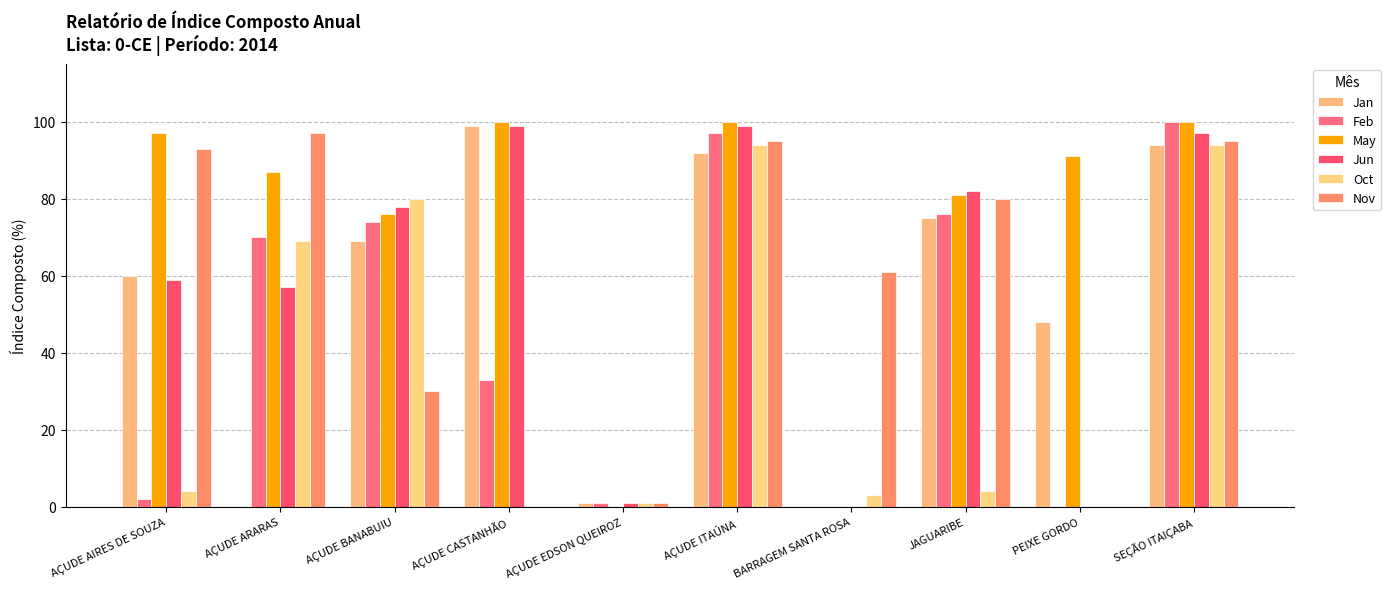

Is it true that Feb equals 0 at PEIXE GORDO?

True